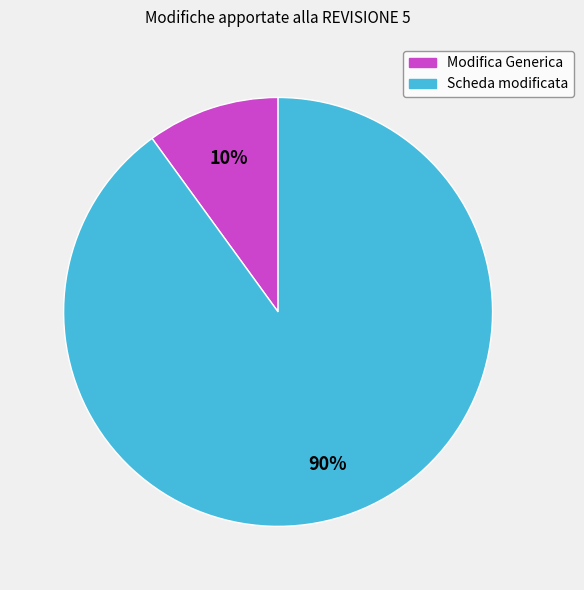

What percentage is the Scheda modificata slice, to the nearest percent?

90%